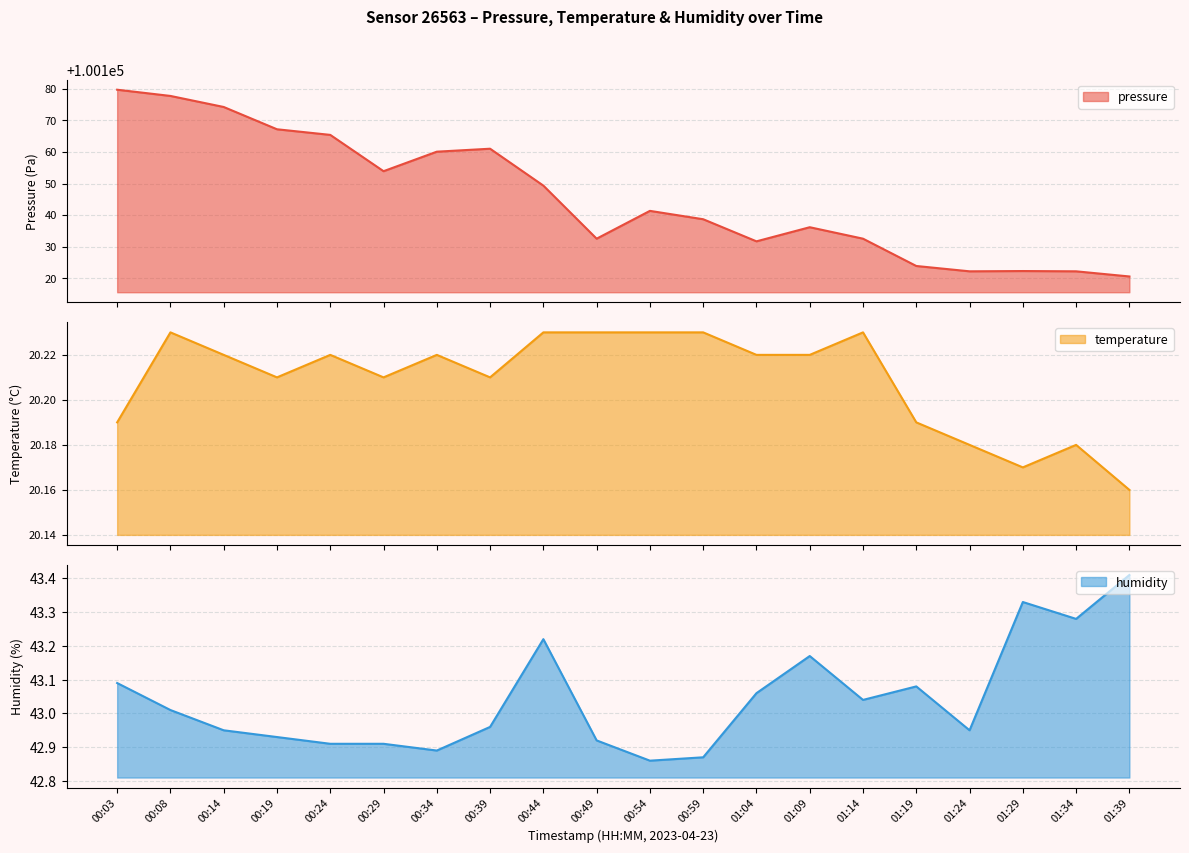

True or false: temperature and humidity cross at least once.

False